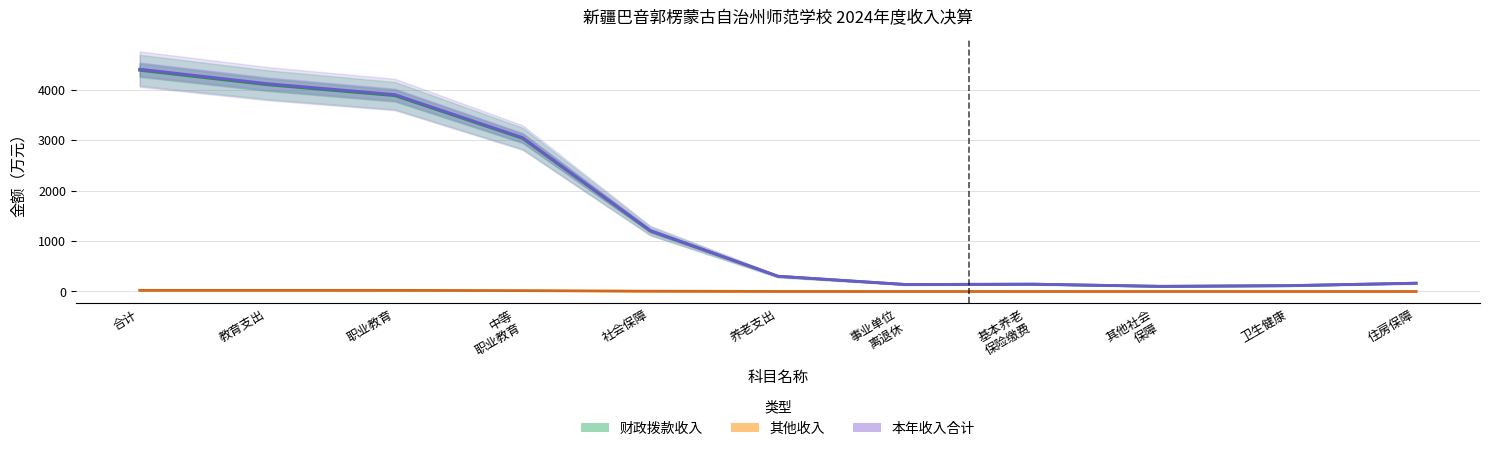

The value of 财政拨款收入 at 社会保障 is 292.1. True or false?

False